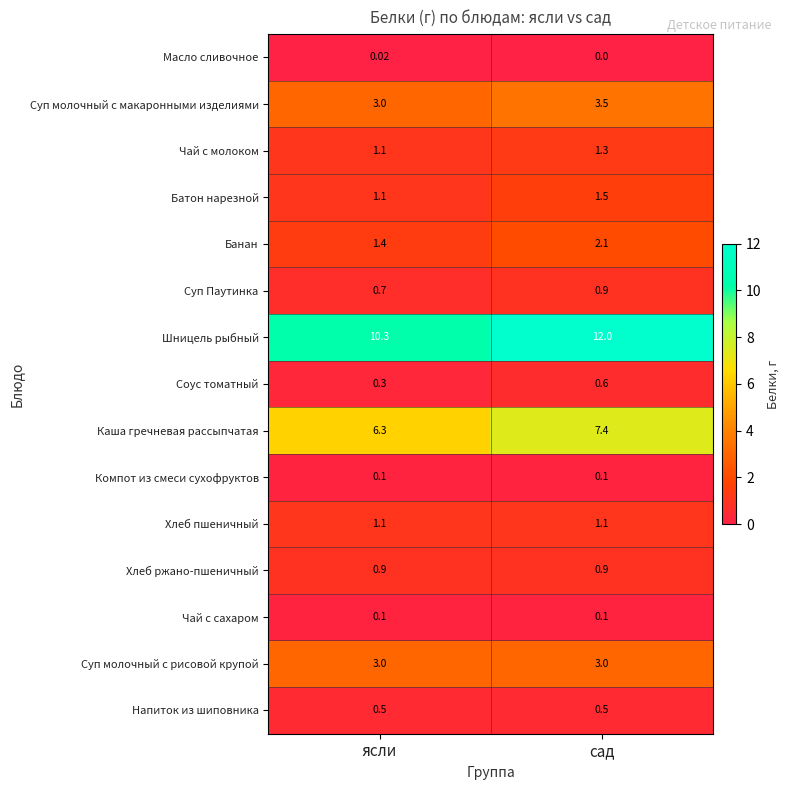

Which series has the widest spread of values?

Шницель рыбный